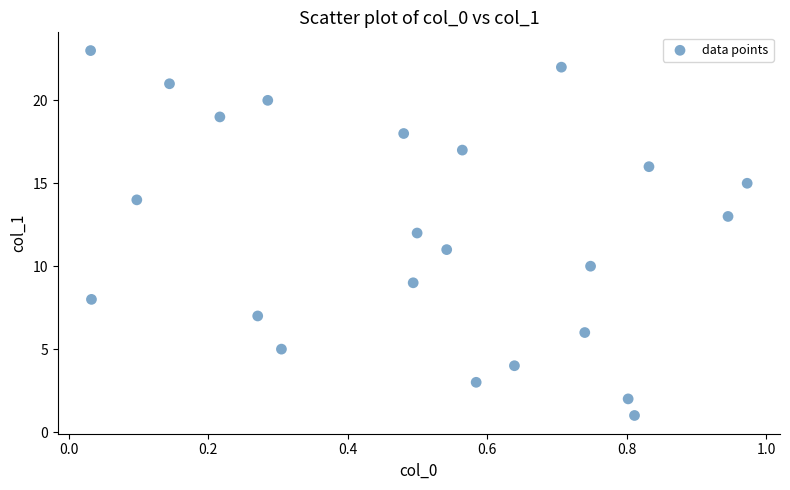

What is the range of Y values (max minus min)?

22